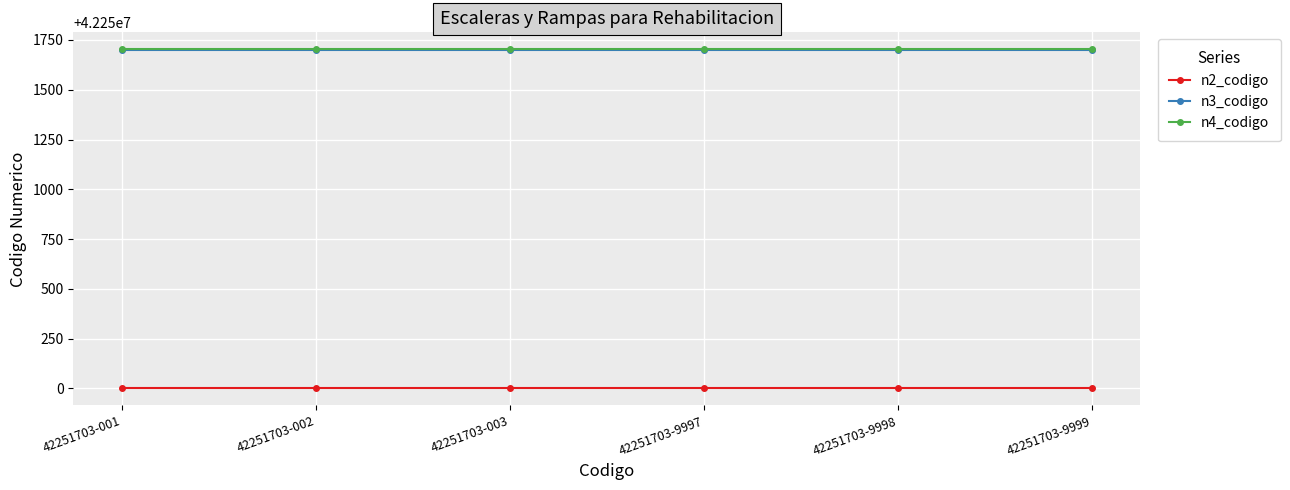

The value of n3_codigo at 42251703-003 is 42251700. True or false?

True